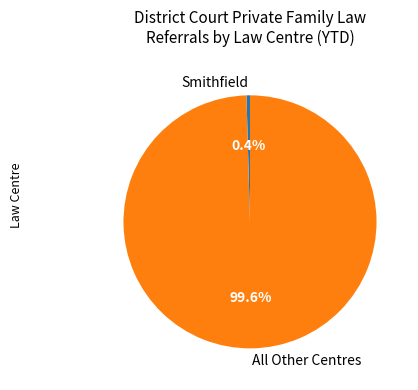

What percentage is NOT represented by All Other Centres?

0.4%